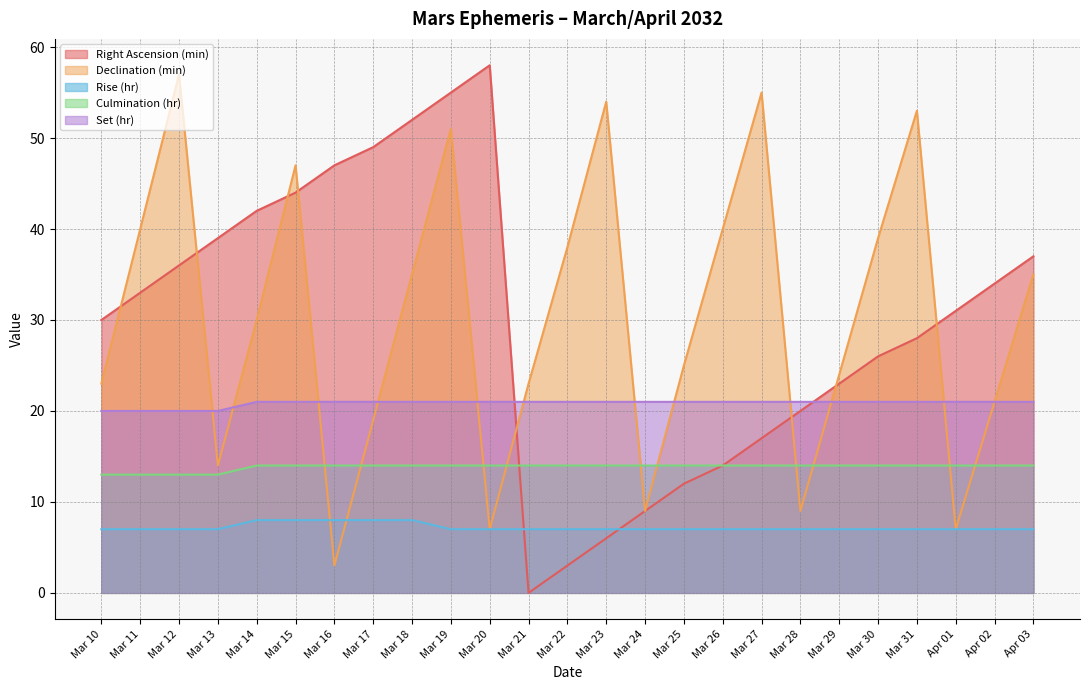

At which category is the sum across all series the highest?

Mar 19